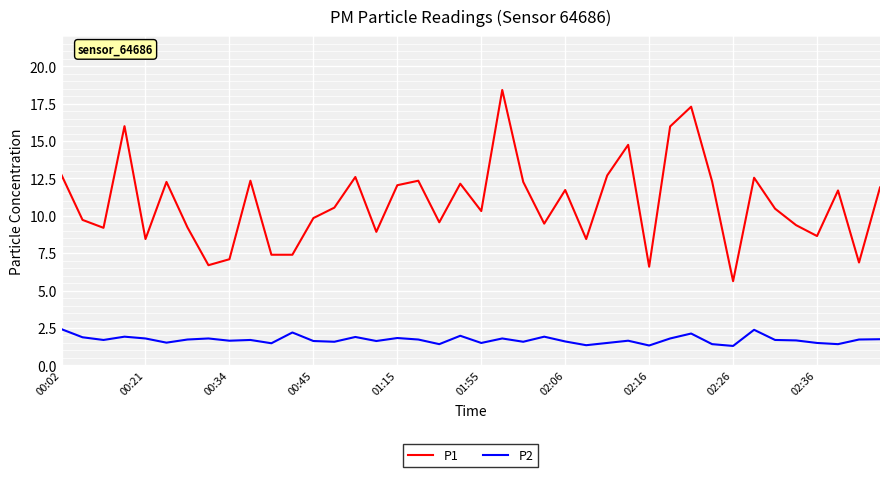

What is the greatest value displayed?

18.4